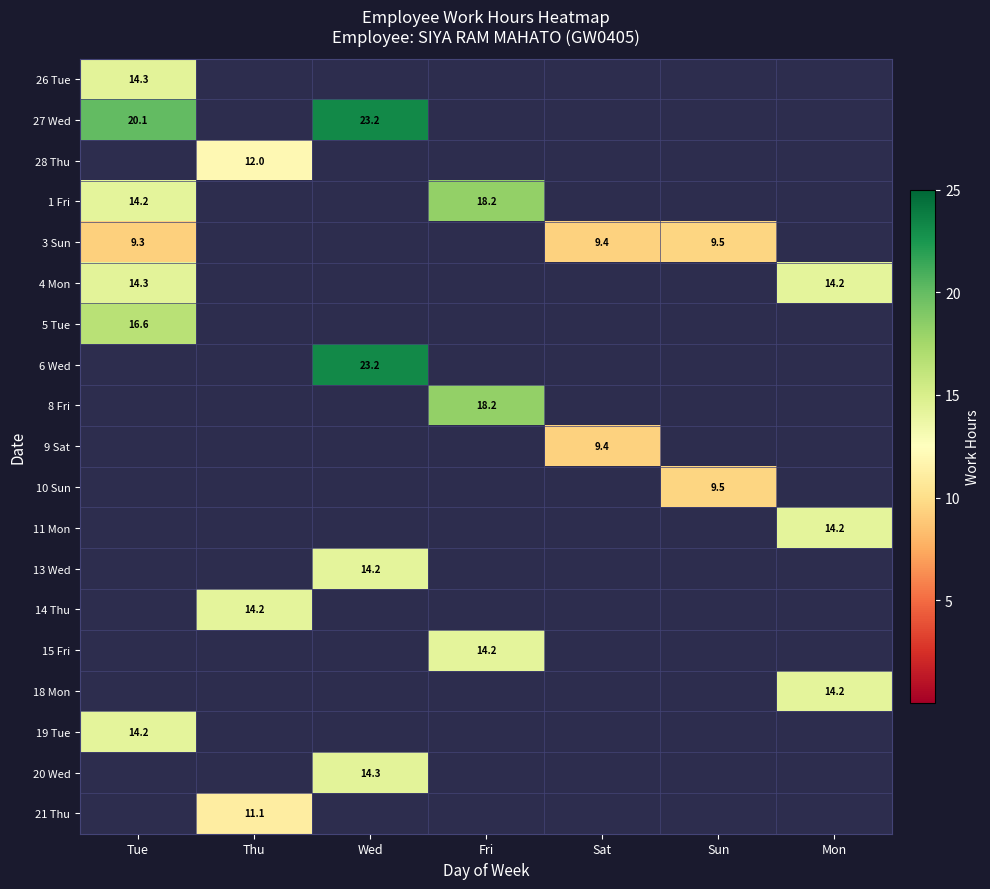

True or false: 15 Fri has a value of 3.8 at Fri.

False